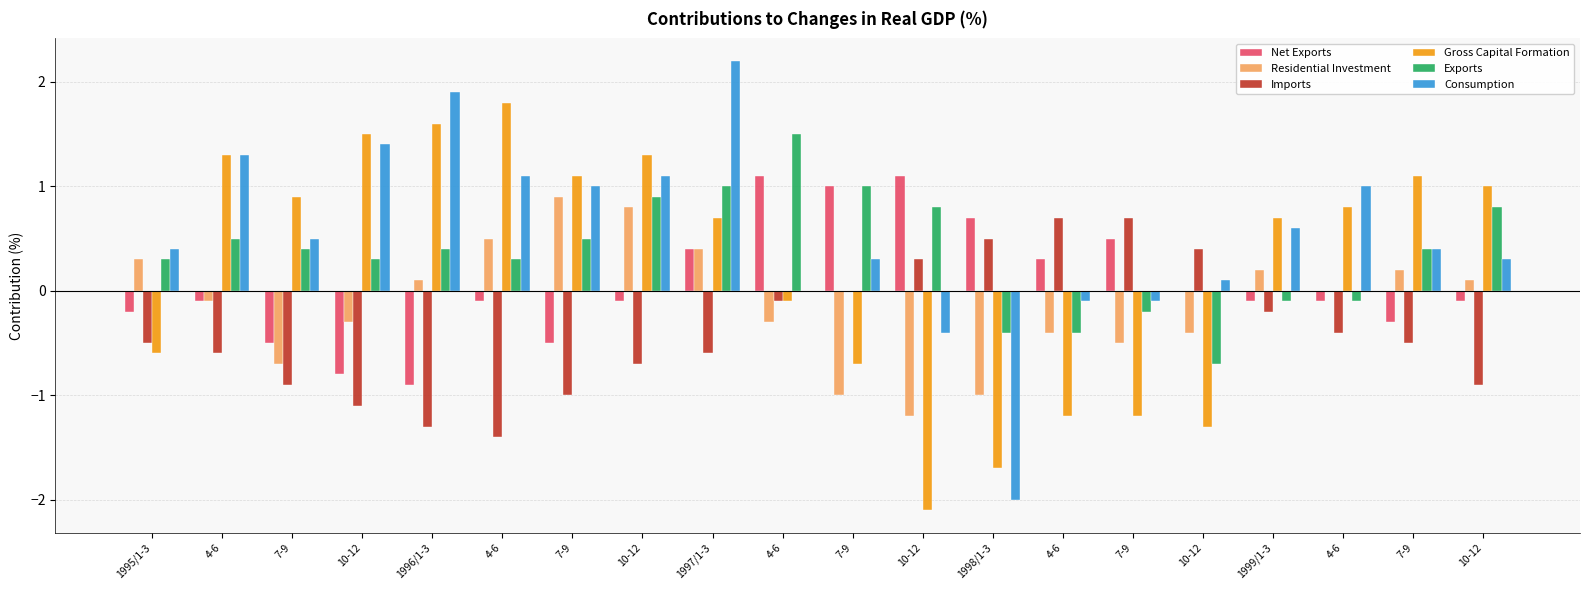

At which category does the chart reach its peak across all series?

1997/1-3